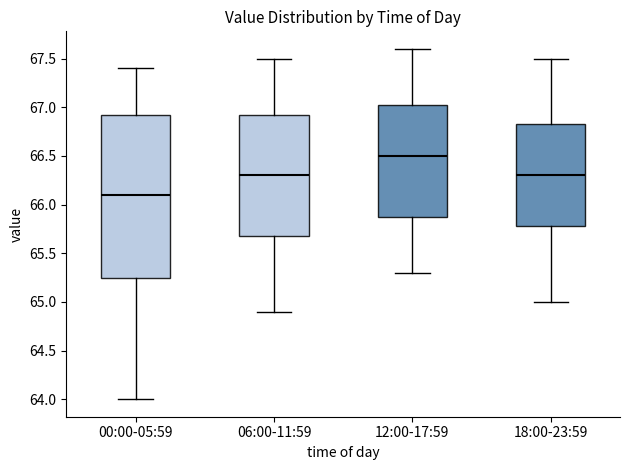

Reading left to right, read every box against the y-axis: the position of its median line, the range the box covers, and the ends of its whiskers. The values are not printed on the chart, so give them approximately, as read against the axis.

00:00-05:59: median 66.10, box 65.25 to 66.95, whiskers 64.00 to 67.40
06:00-11:59: median 66.30, box 65.70 to 66.95, whiskers 64.90 to 67.50
12:00-17:59: median 66.50, box 65.90 to 67.05, whiskers 65.30 to 67.60
18:00-23:59: median 66.30, box 65.80 to 66.85, whiskers 65.00 to 67.50